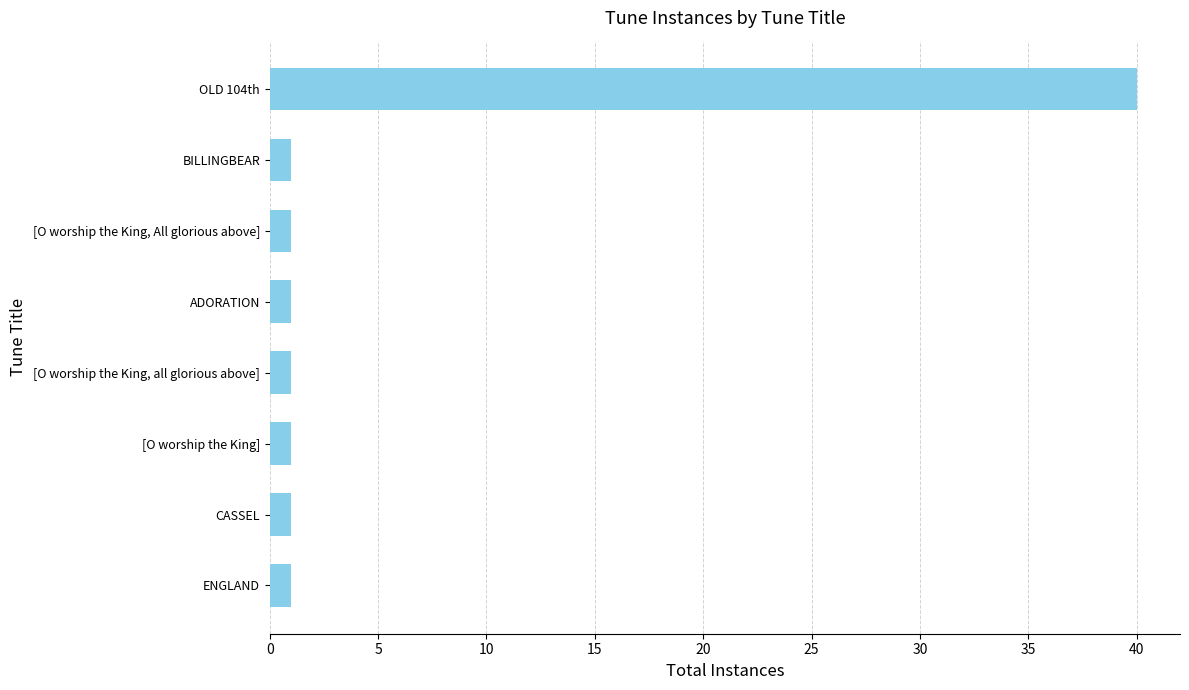

Is it true that the value at [O worship the King] is 1?

True